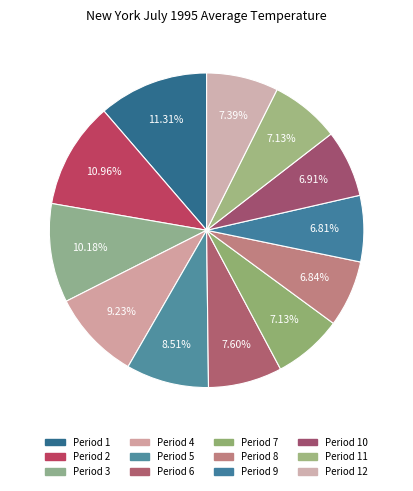

Is it true that Period 6 is 14% of the pie?

False